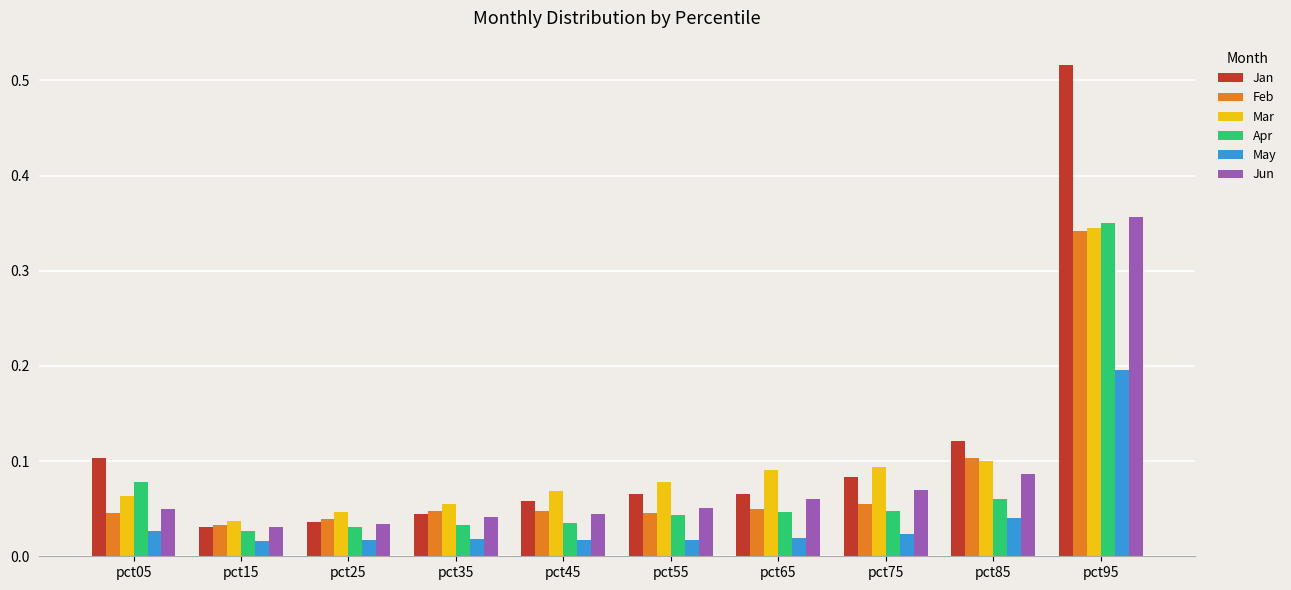

How many groups of bars are there?

10